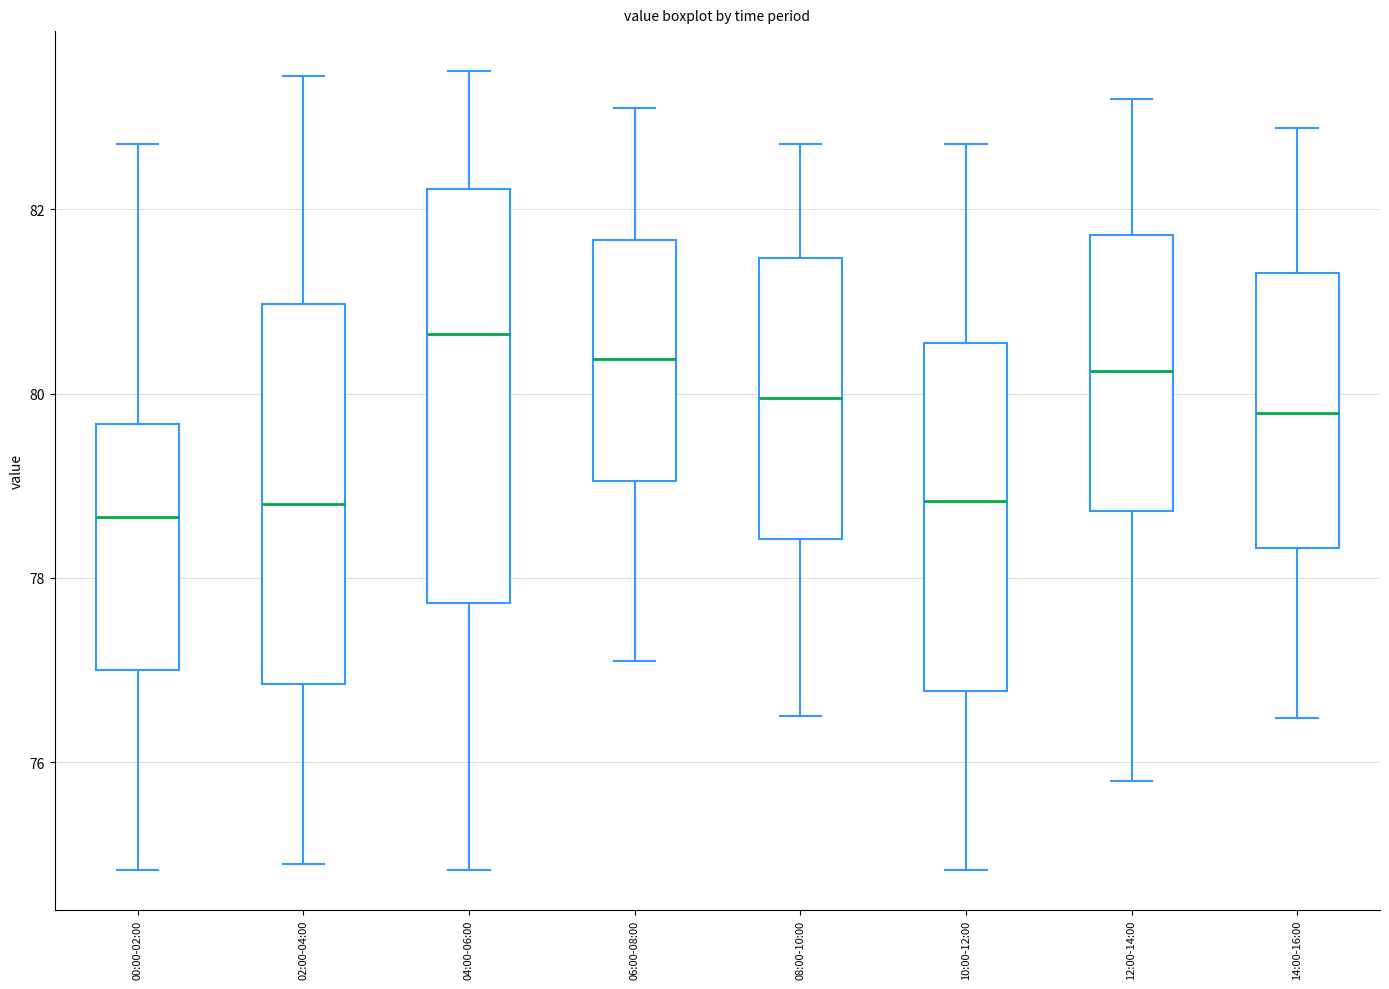

Reading left to right, read every box against the y-axis: the position of its median line, the range the box covers, and the ends of its whiskers. The values are not printed on the chart, so give them approximately, as read against the axis.

00:00-02:00: median 78.6, box 77.0 to 79.6, whiskers 74.8 to 82.8
02:00-04:00: median 78.8, box 76.8 to 81.0, whiskers 75.0 to 83.4
04:00-06:00: median 80.6, box 77.8 to 82.2, whiskers 74.8 to 83.6
06:00-08:00: median 80.4, box 79.0 to 81.6, whiskers 77.2 to 83.2
08:00-10:00: median 80.0, box 78.4 to 81.4, whiskers 76.6 to 82.8
10:00-12:00: median 78.8, box 76.8 to 80.6, whiskers 74.8 to 82.8
12:00-14:00: median 80.2, box 78.8 to 81.8, whiskers 75.8 to 83.2
14:00-16:00: median 79.8, box 78.4 to 81.4, whiskers 76.4 to 82.8